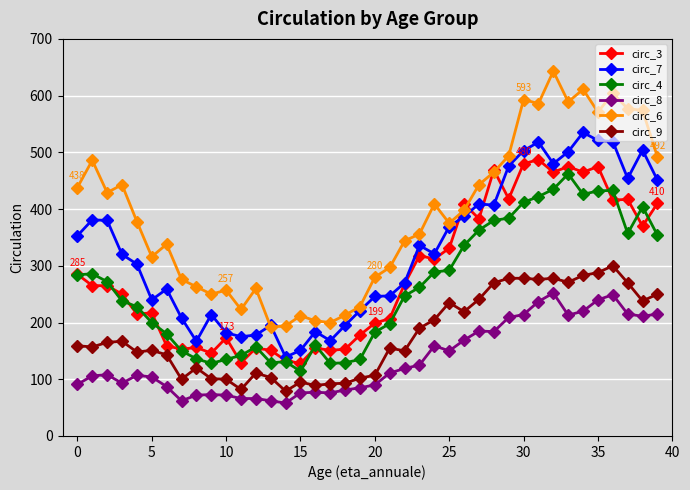

In circ_4, how many points are lower than both neighbors (excluding endpoints)?

6